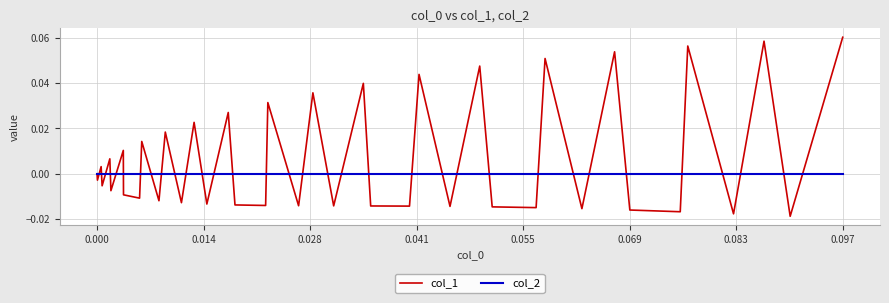

List the series in order of their peak value, highest first.

col_1, col_2